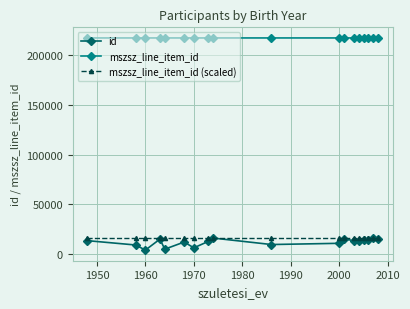

Which series has the largest range (max minus min)?

id